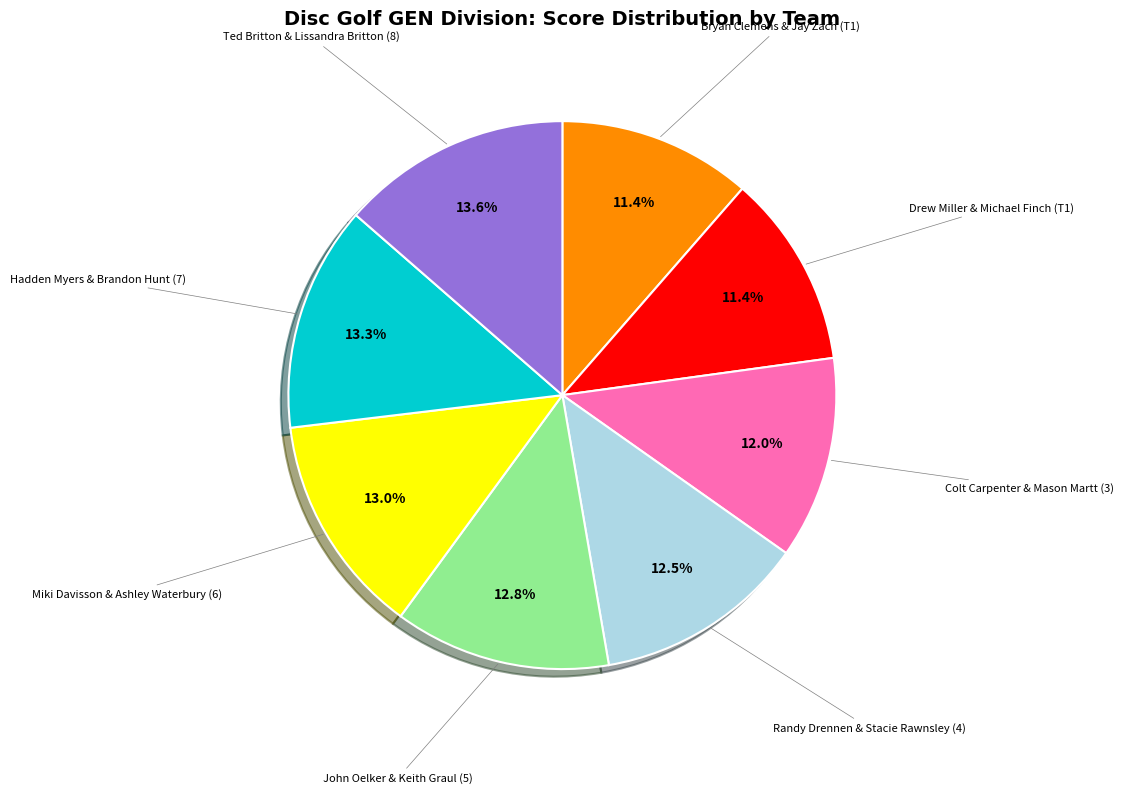

True or false: Colt Carpenter & Mason Martt (3) accounts for 1% of the total.

False